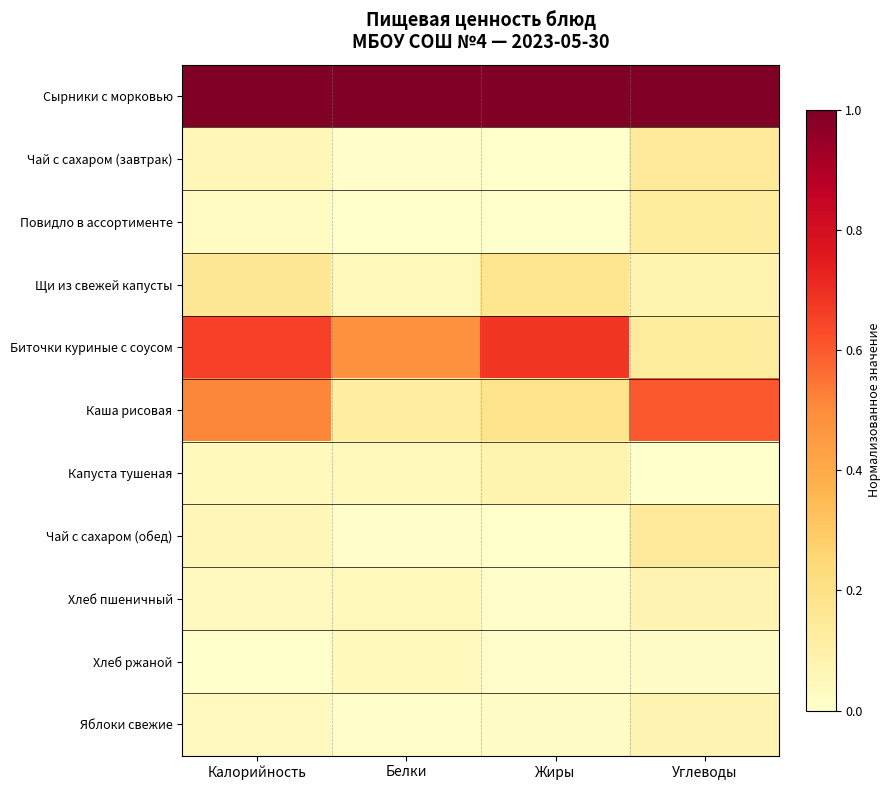

How many categories are shown in the chart?

4